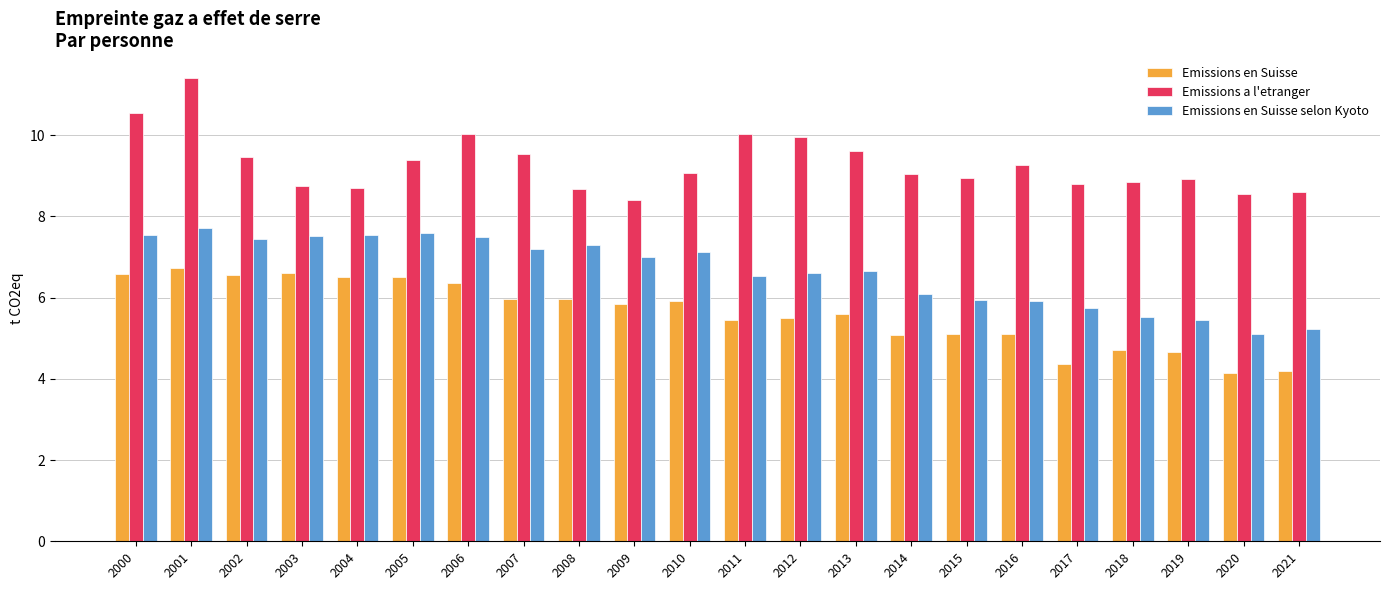

Which series has the largest total across all categories?

Emissions a l'etranger